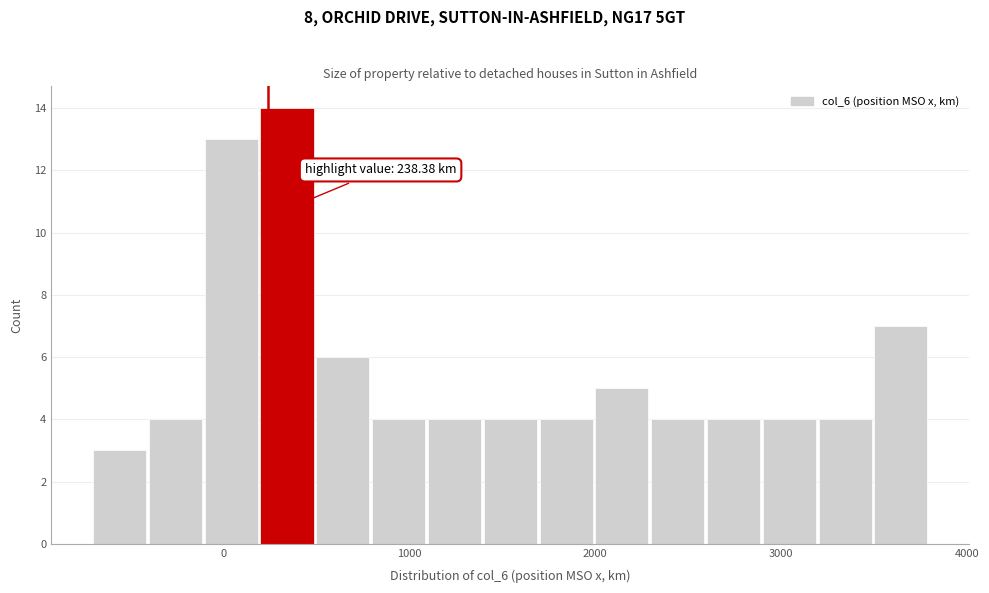

Around what value on the x-axis is the tallest bar? Give the approximate position of its centre, as read against the axis.

300